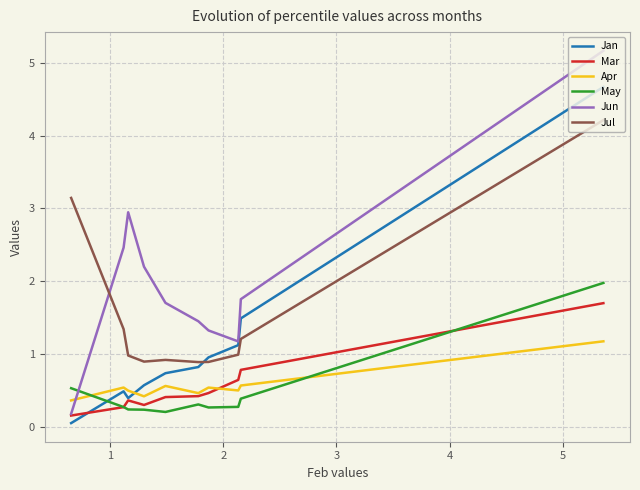

Rank the series by their maximum value, from lowest to highest.

Apr, Mar, May, Jul, Jan, Jun